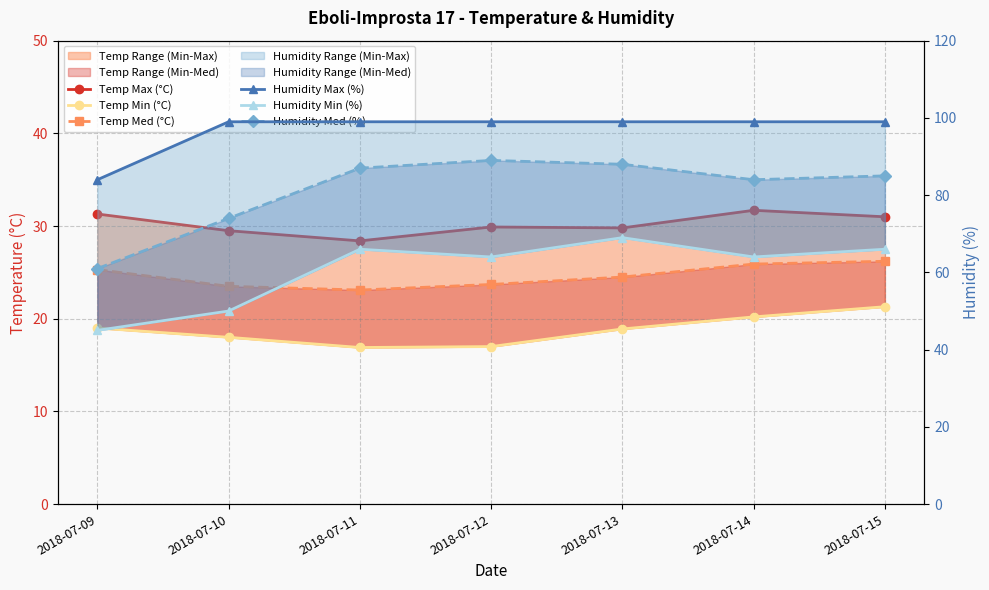

List the series in order of their peak value, highest first.

Humidity Max (%), Humidity Med (%), Humidity Min (%), Temp Max (°C), Temp Med (°C), Temp Min (°C)